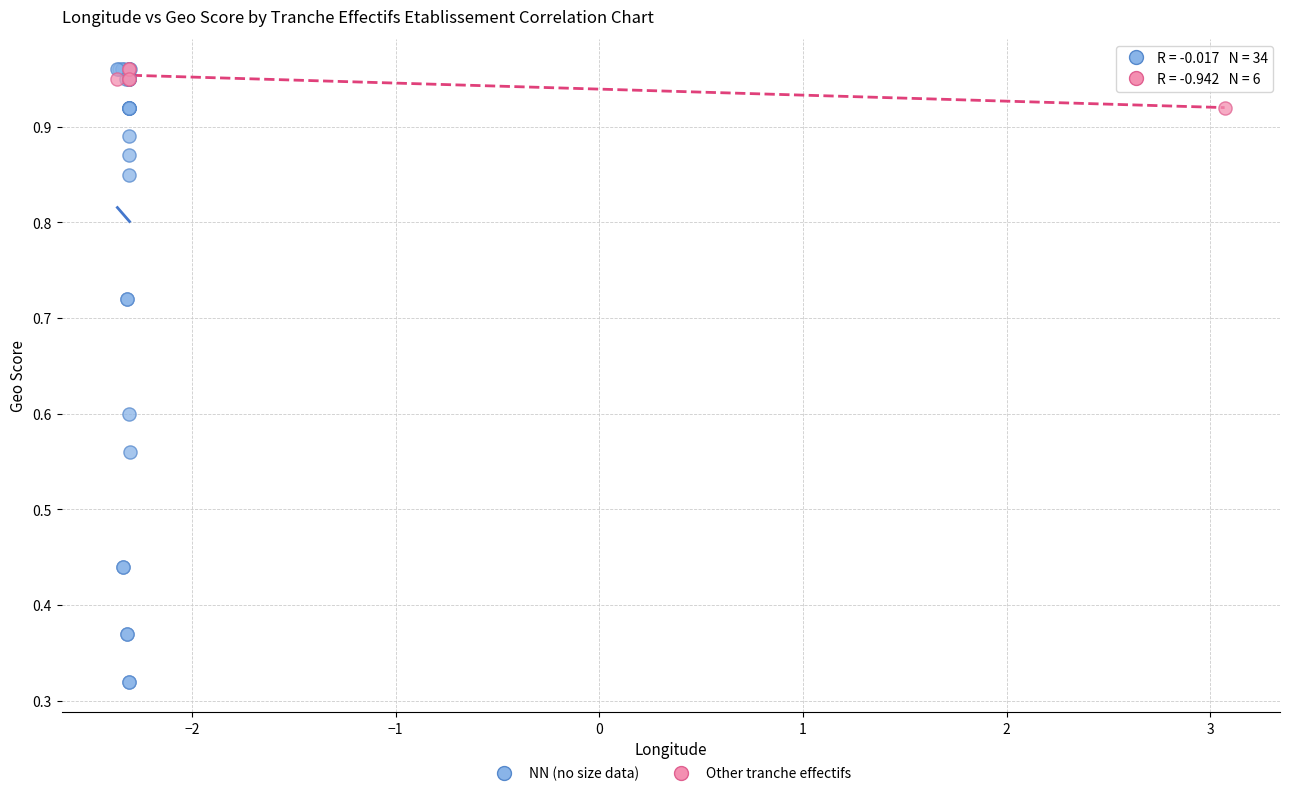

Which series has the largest Y range (max minus min)?

NN (no size data)